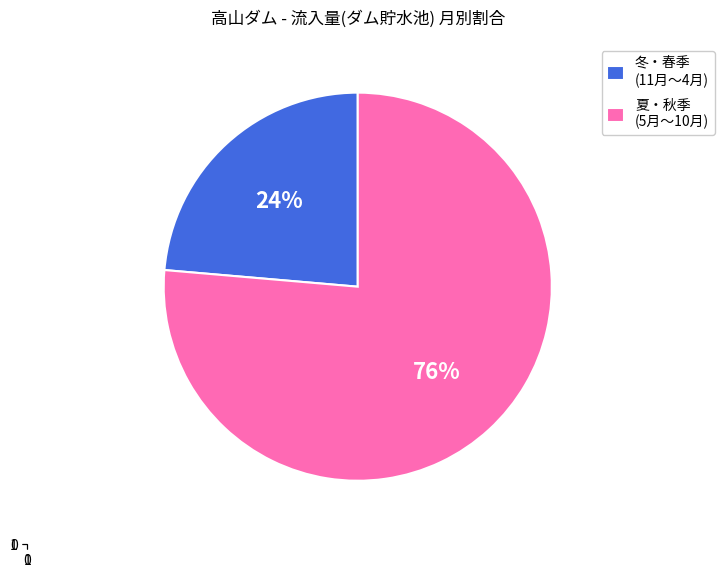

To the nearest percent, what is the average slice percentage?

50%